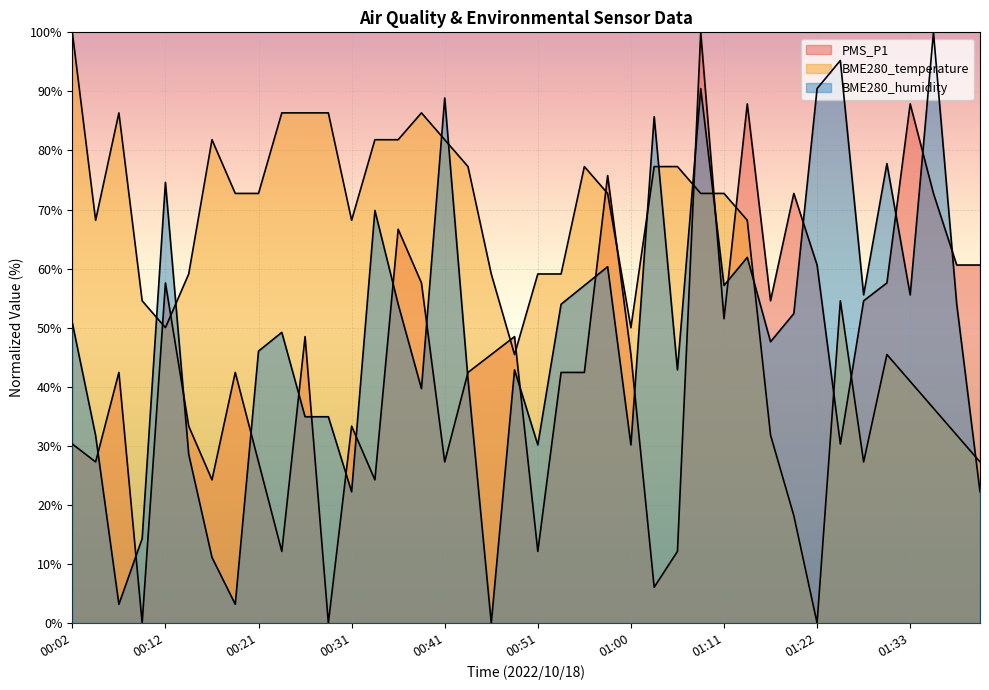

What is the difference between the BME280_humidity values at 00:21 and 00:41?

42.9